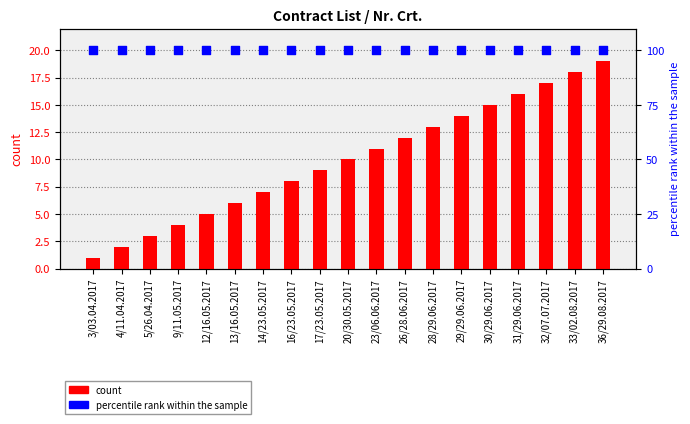

Is the value of percentile rank within the sample at 4/11.04.2017 greater than the value of count at 23/06.06.2017?

Yes